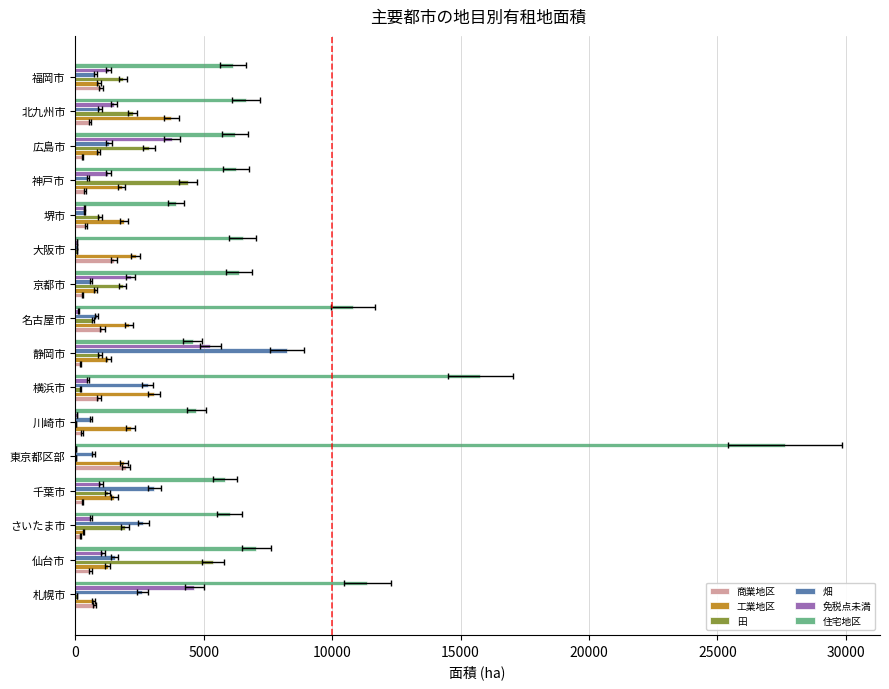

At which label is 田 closest to 2684?

広島市